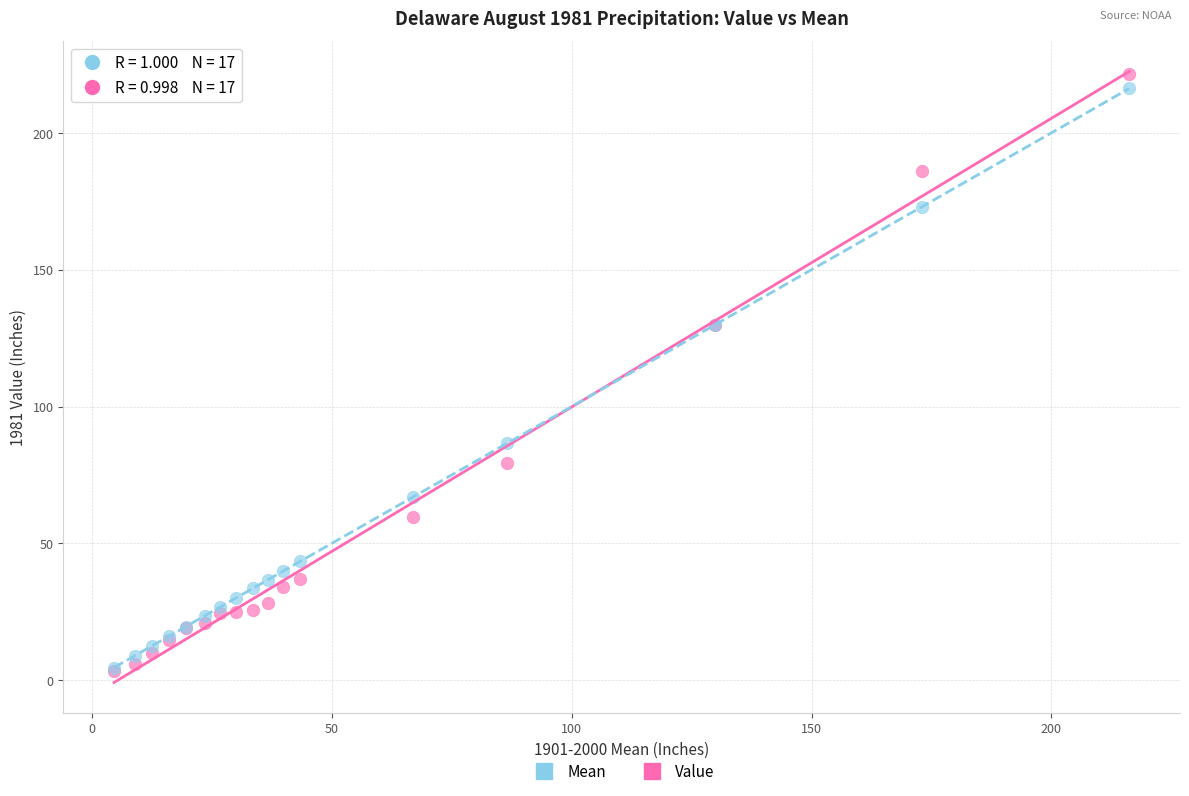

Which series has the largest Y range (max minus min)?

Value